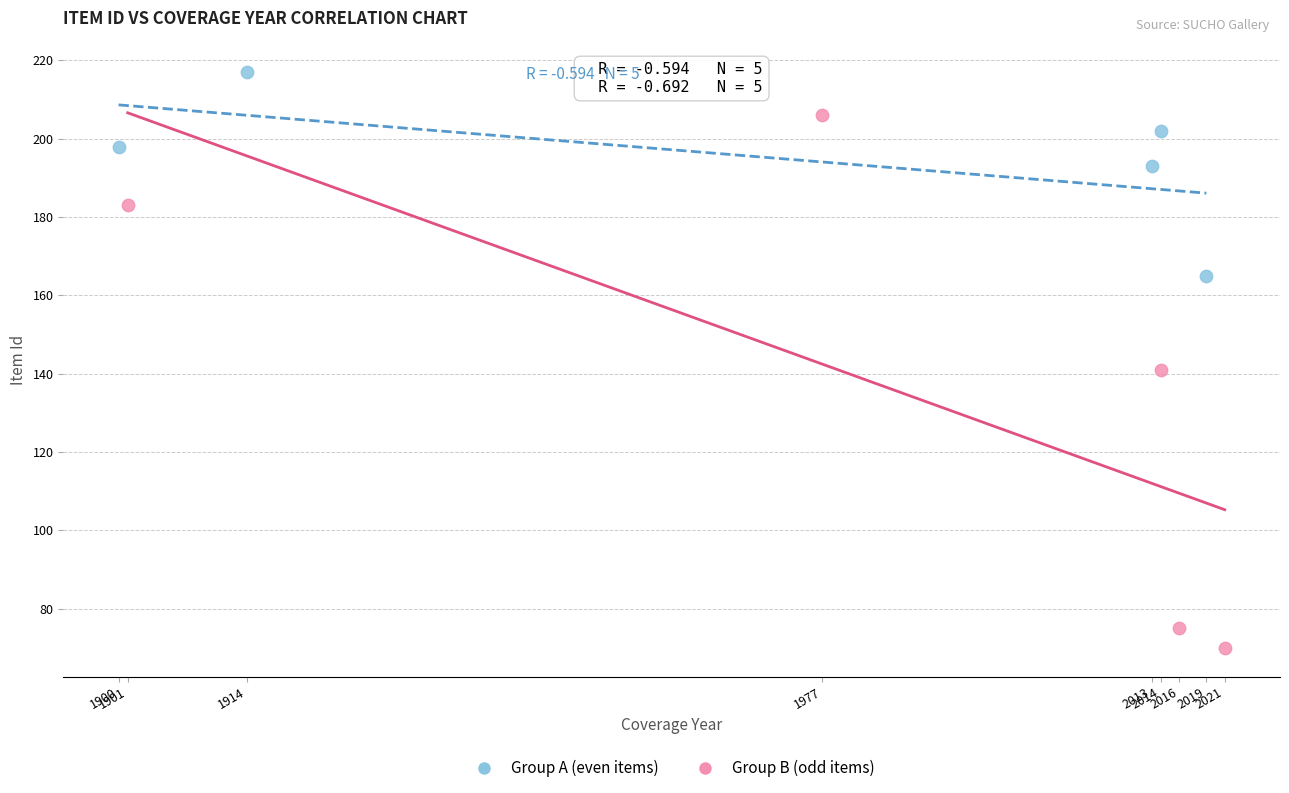

What are all the series names shown in the legend?

Group A (even items), Group B (odd items)